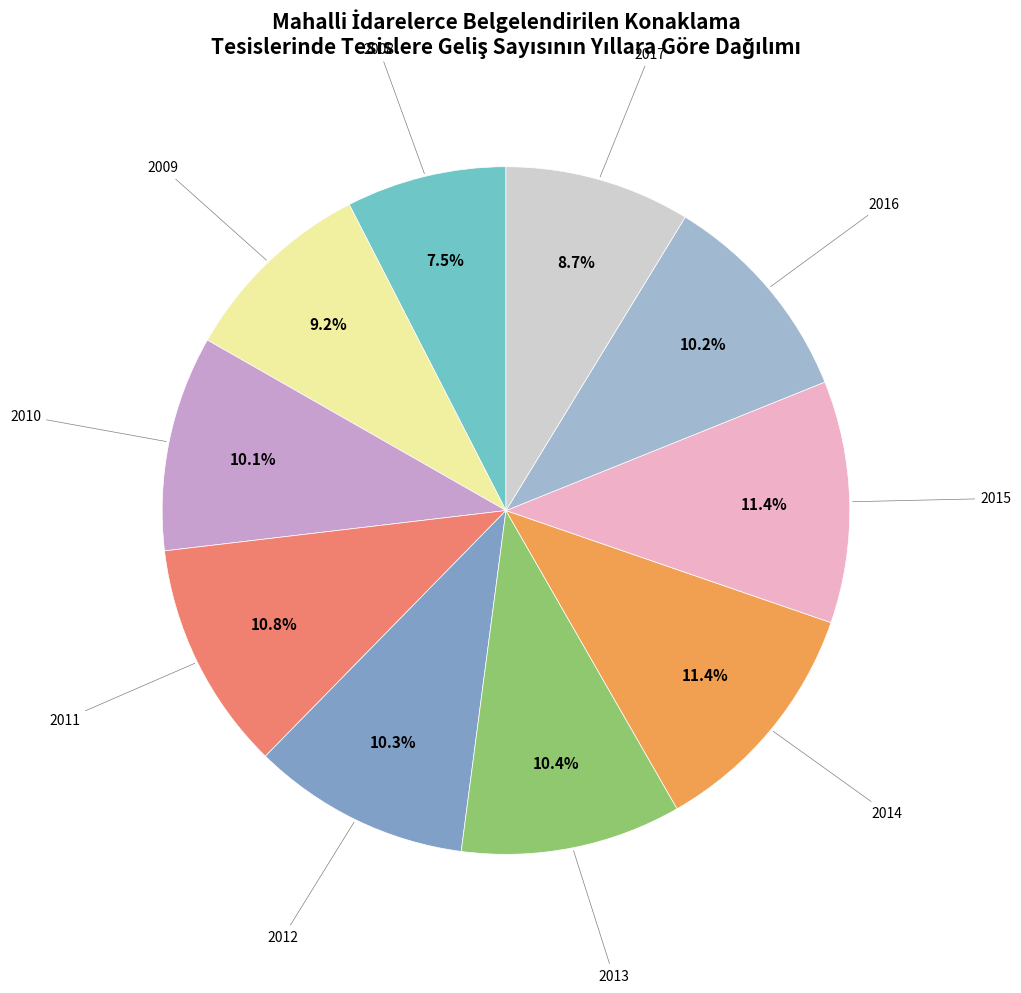

Is there any slice that represents more than half of the pie?

No